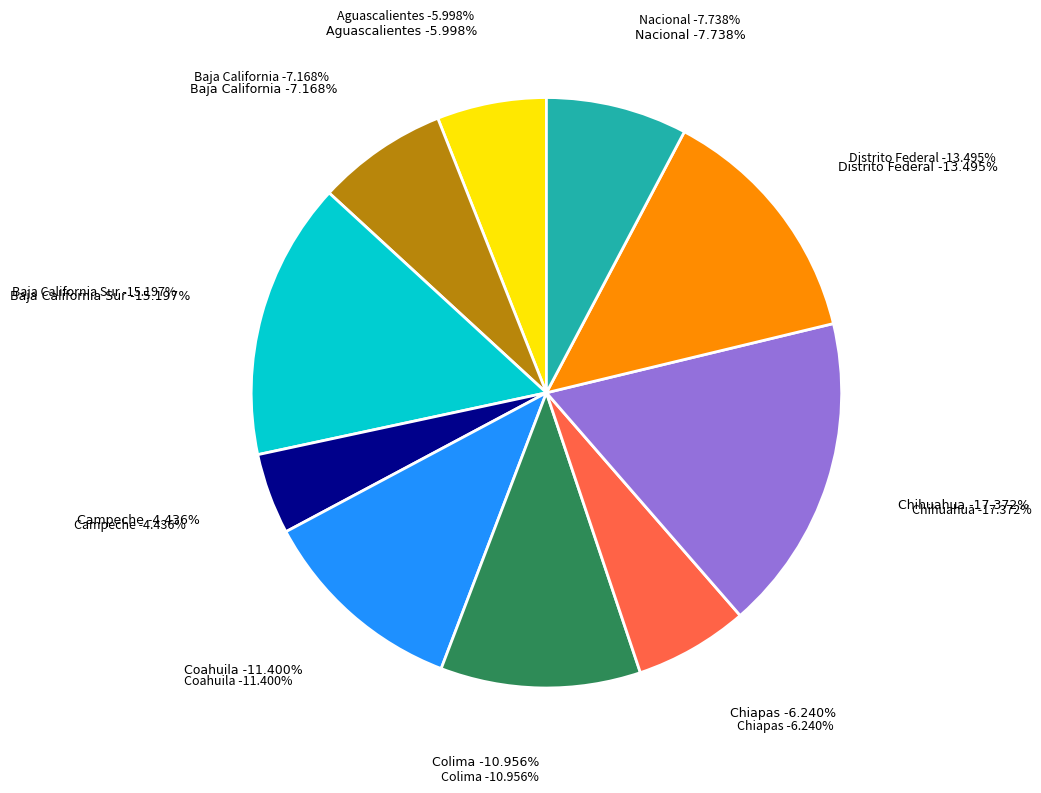

Does Chiapas represent more than half of the total?

No